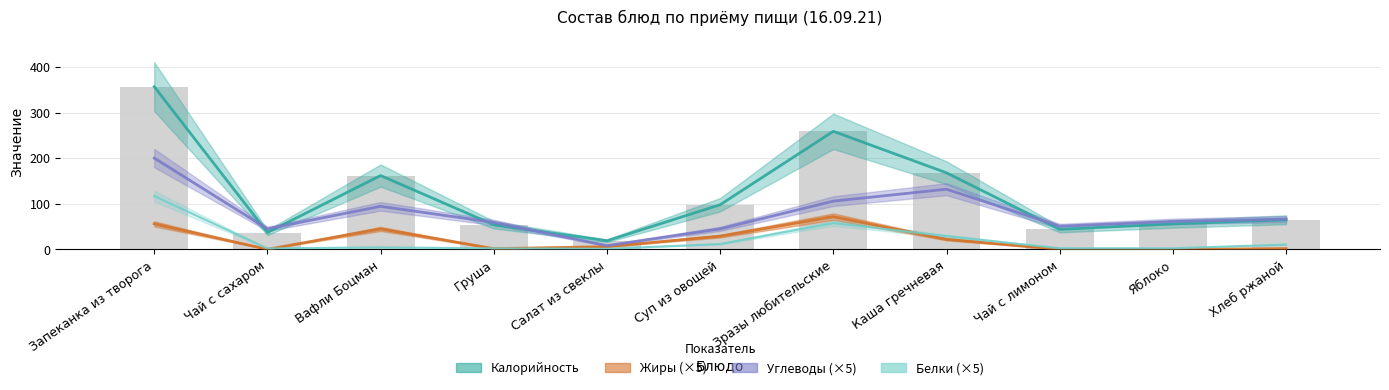

The chart shows a value of 19 at Салат из свеклы. True or false?

True